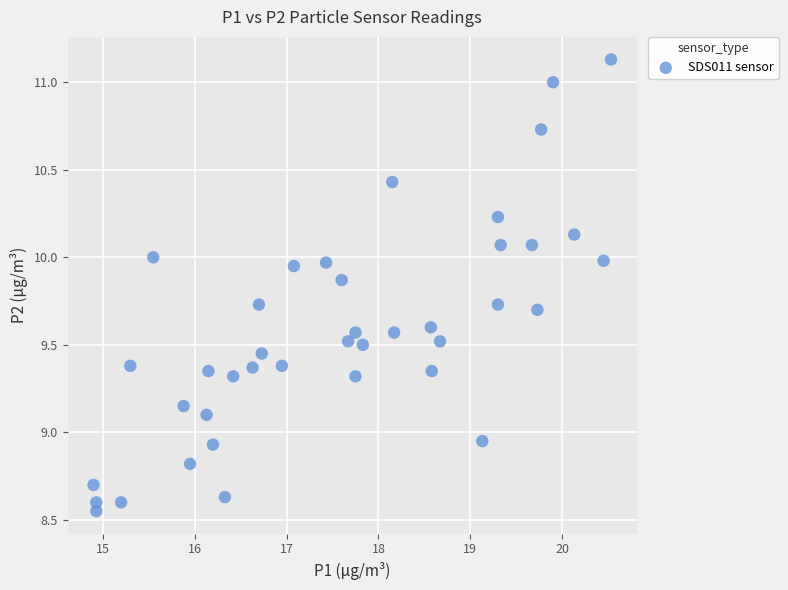

What is the range of Y values (max minus min)?

2.6